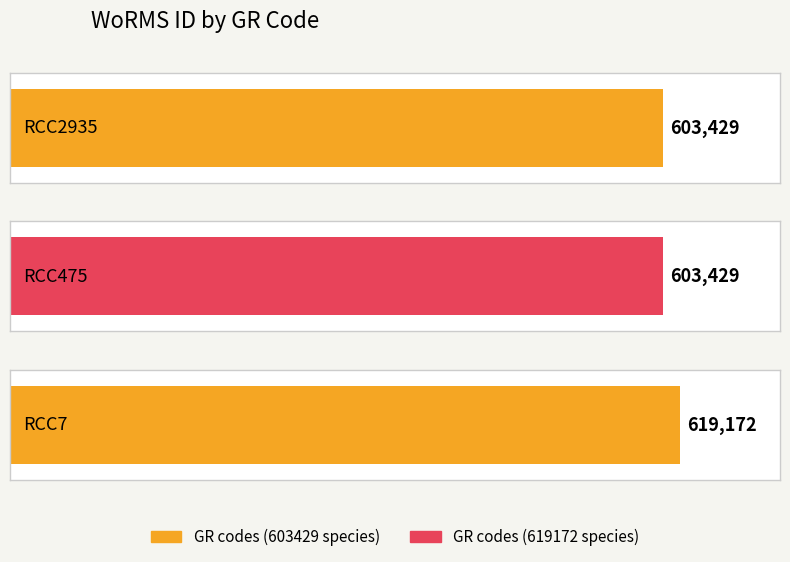

List the labels in order of value, smallest first.

RCC2935, RCC475, RCC7